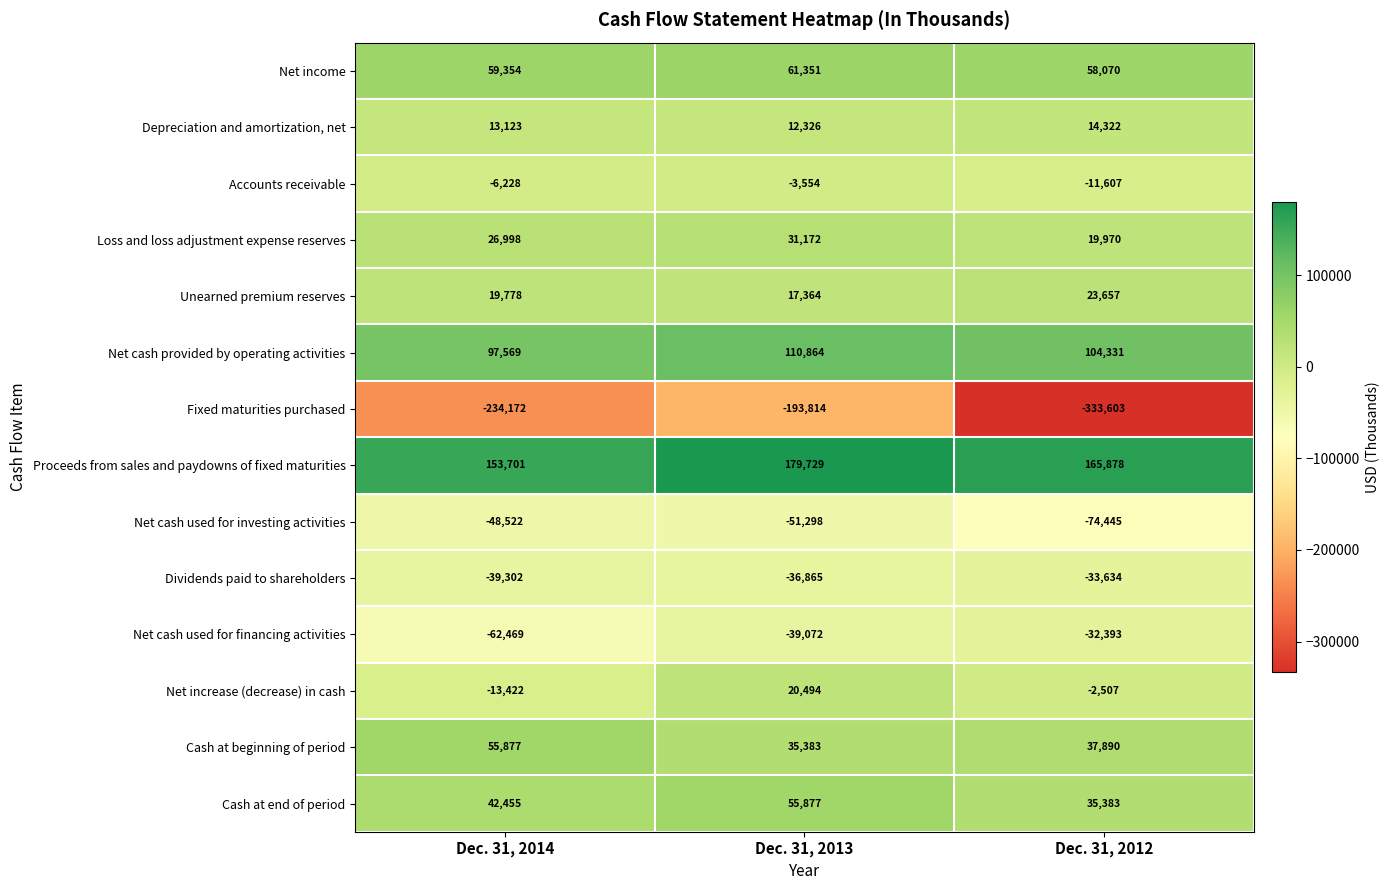

True or false: Proceeds from sales and paydowns of fixed maturities has a value of 106403 at Dec. 31, 2012.

False